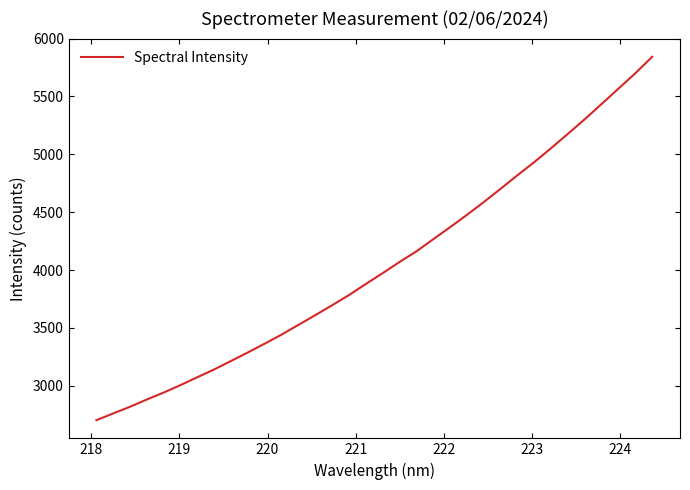

What is the greatest value displayed?

5843.4